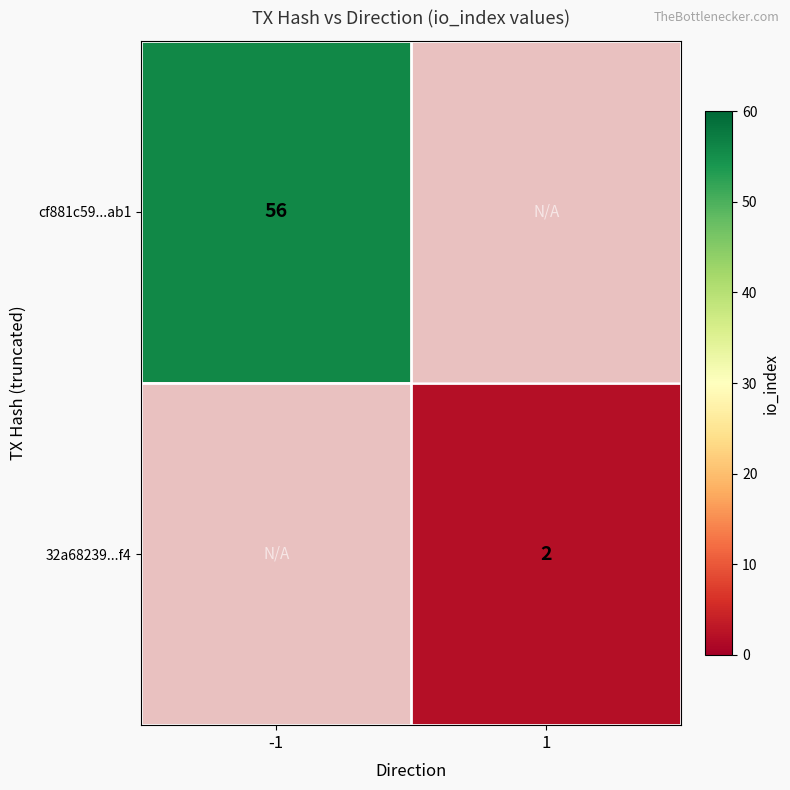

The cf881c59...ab1 series shows 14 at -1. True or false?

False